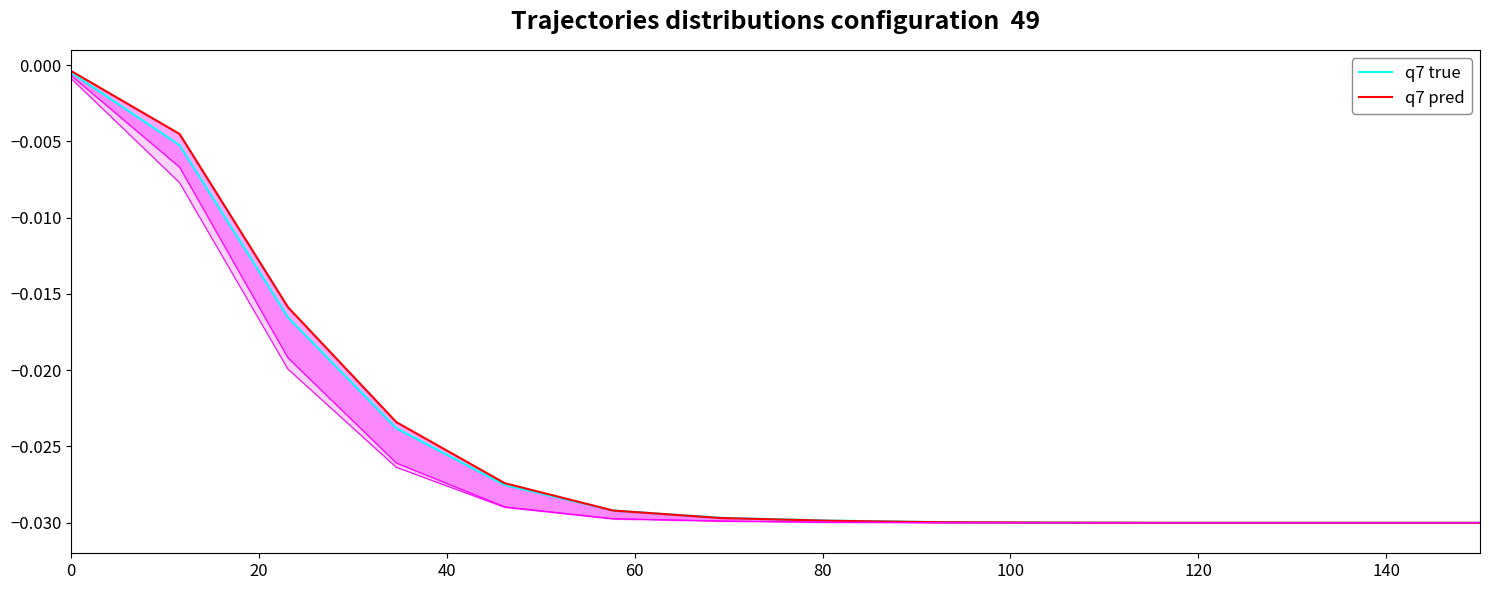

Which series has the largest total across all categories?

q7 pred